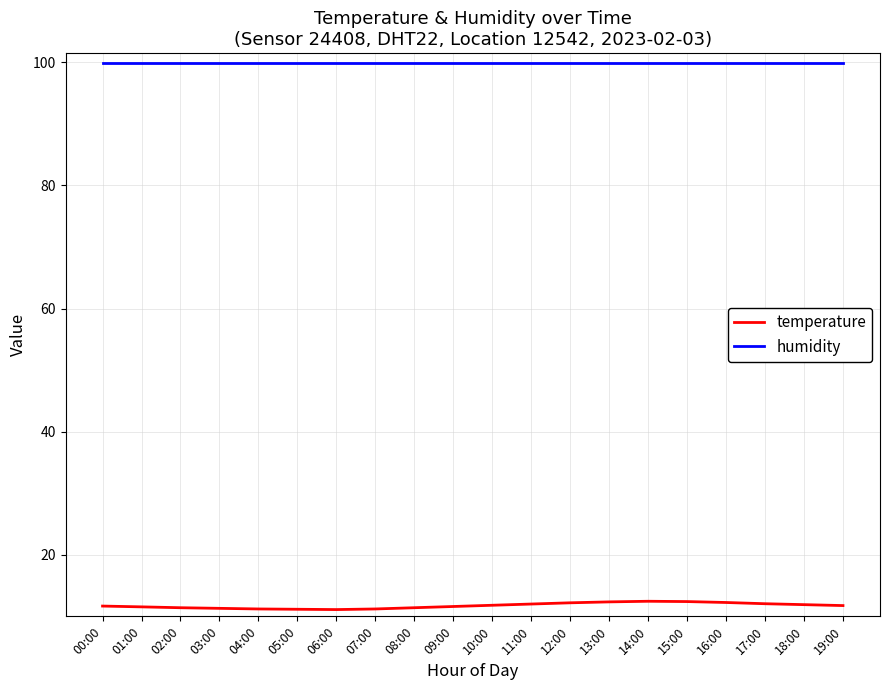

Which series has the largest range (max minus min)?

temperature